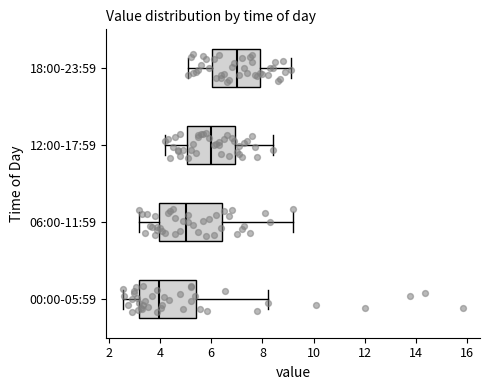

Which box has the furthest to the left median line?

00:00-05:59